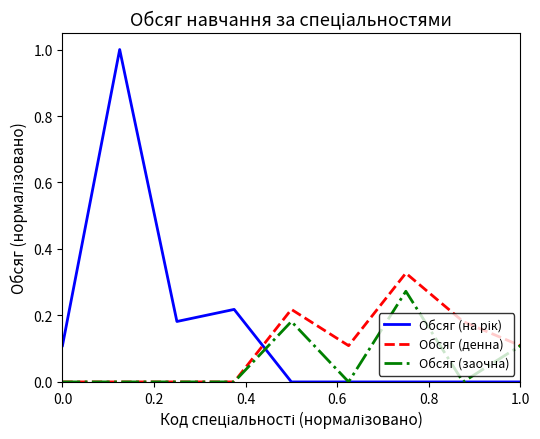

What is the greatest value displayed?

1.0